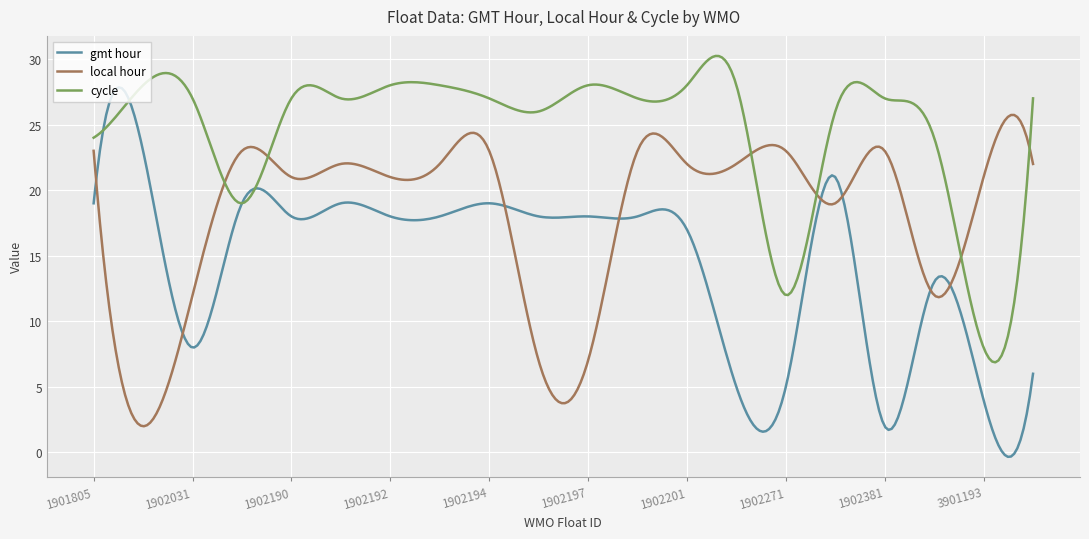

How many categories are shown in the chart?

300